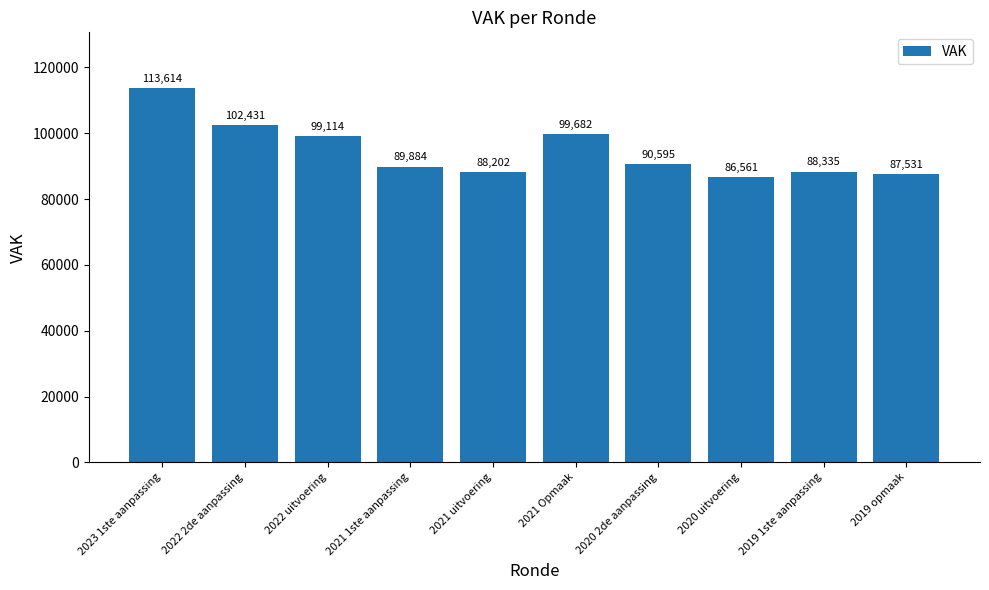

What is the greatest value displayed?

113614